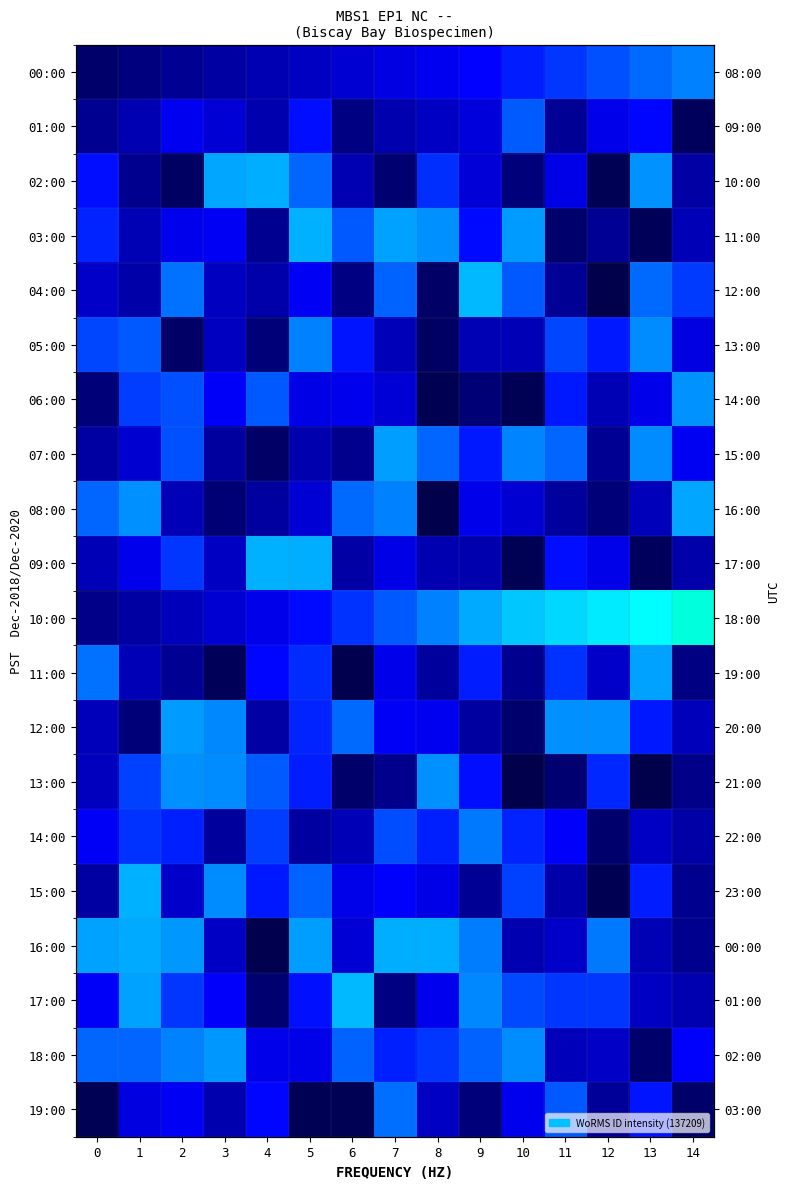

The value of 19:00 at 4 is 0.4. True or false?

False